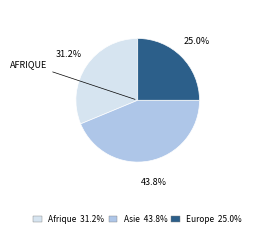

Does any single category account for the majority?

No